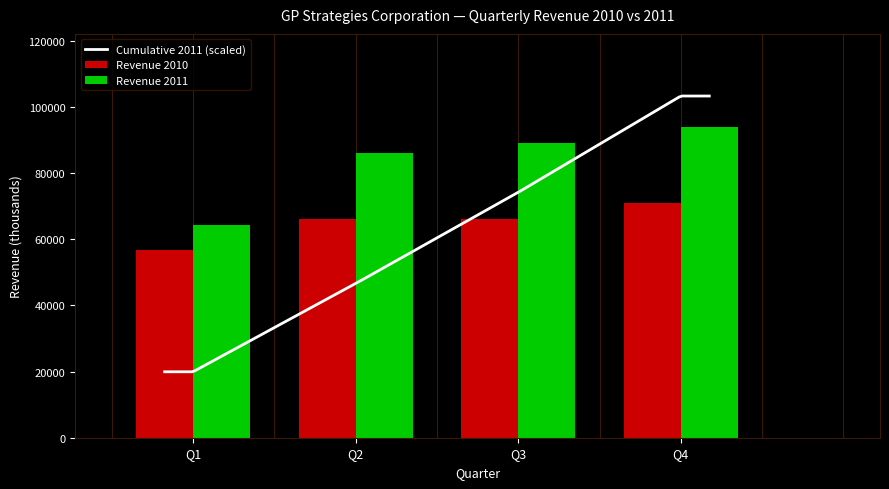

What is the sum of all Revenue 2011 values?

333167